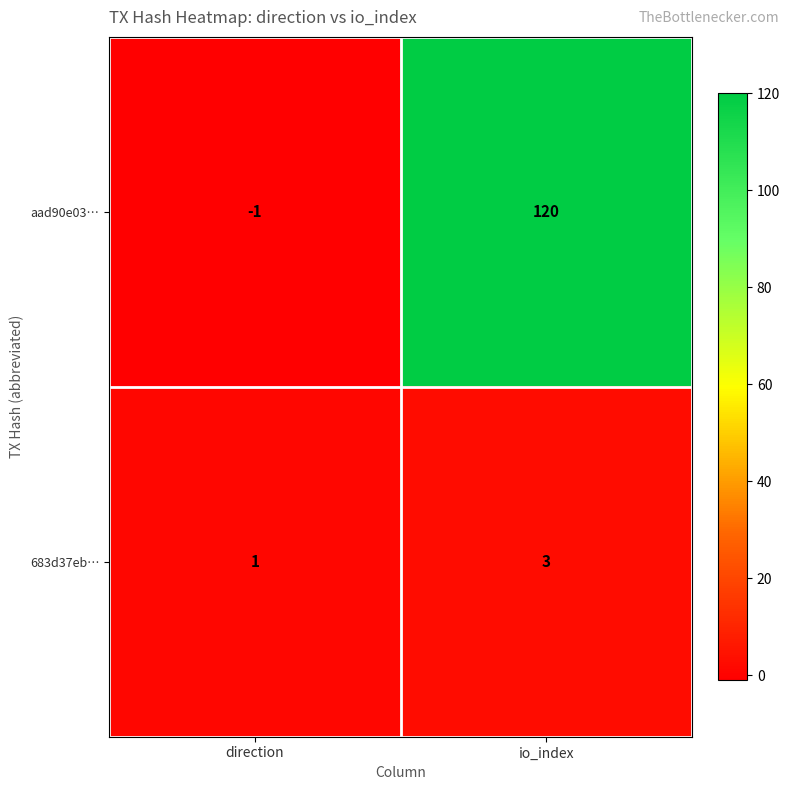

Rank the series by their maximum value, from highest to lowest.

aad90e03…, 683d37eb…